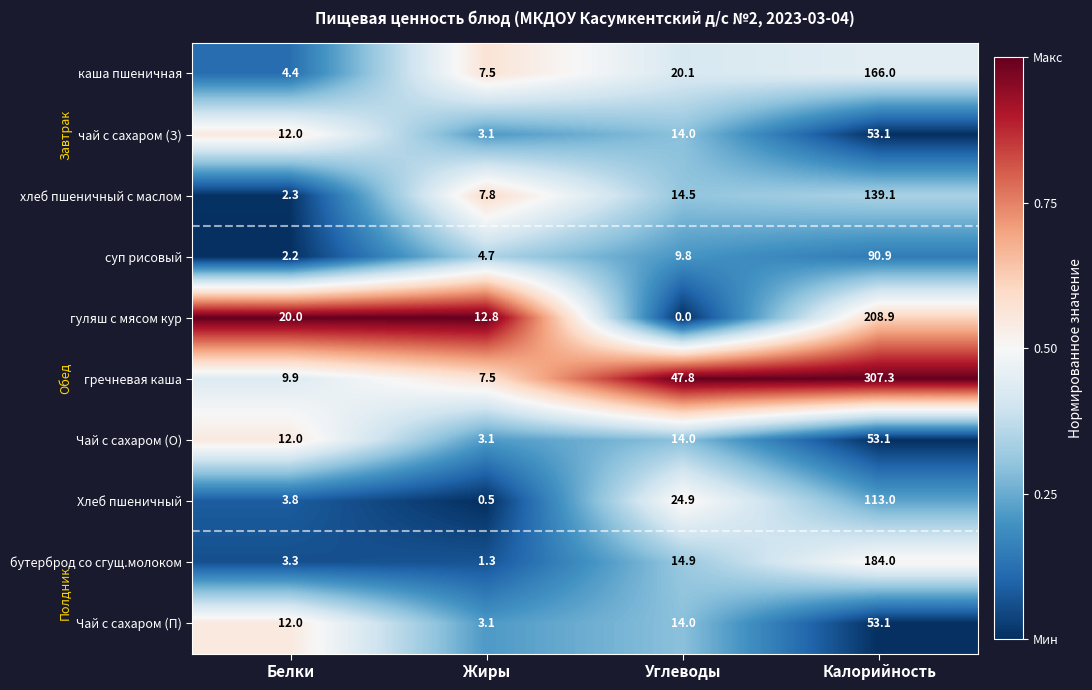

What is the greatest value displayed?

307.3